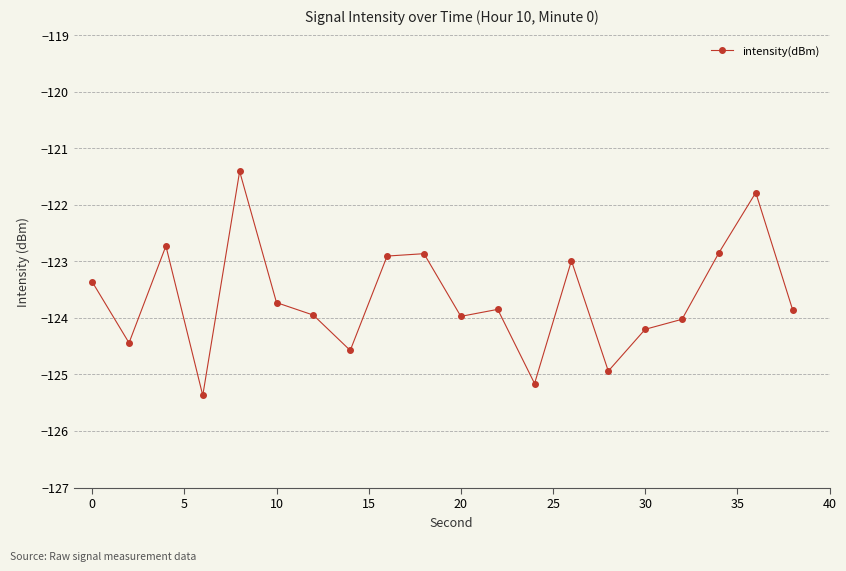

Count the number of categories in the chart.

20